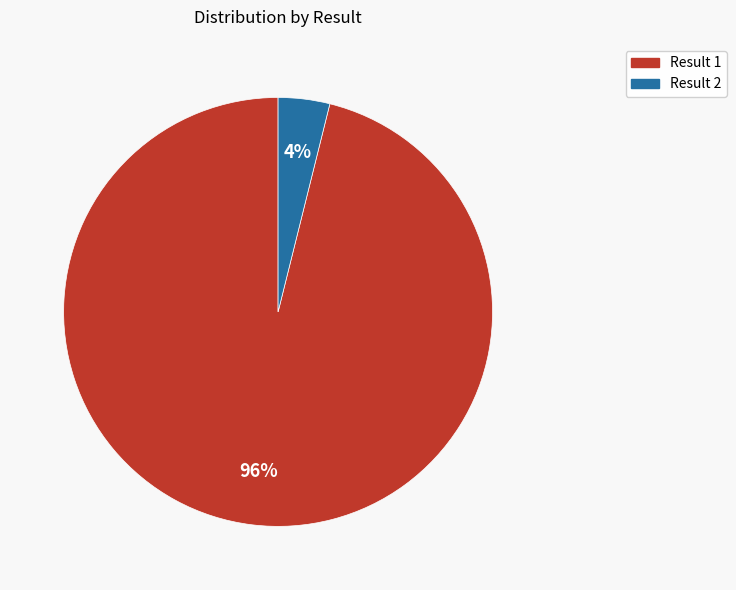

Is there any slice that represents more than half of the pie?

Yes